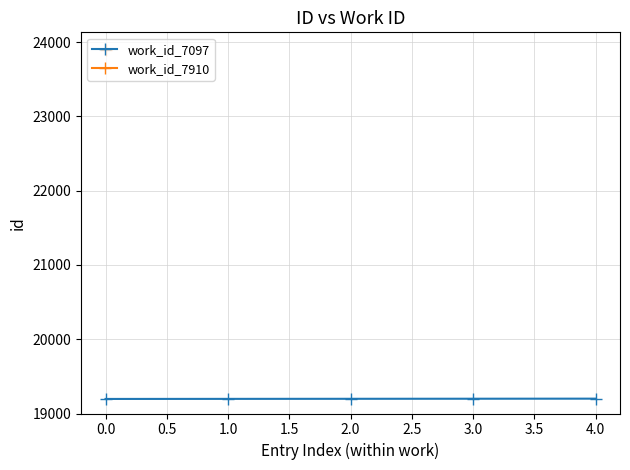

How many data points are less than 19198?

2